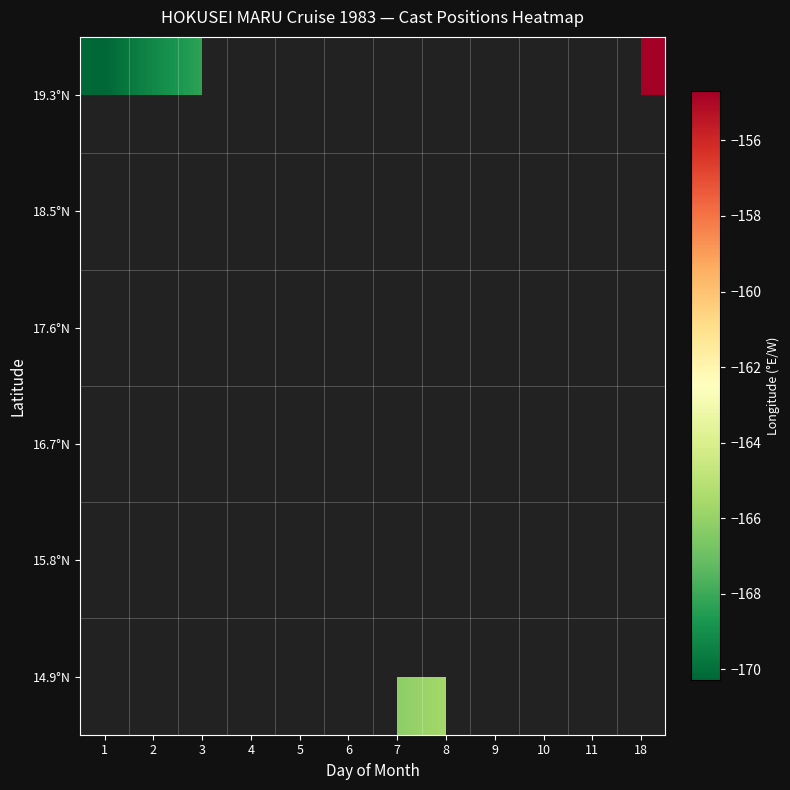

Which label corresponds to the largest value in the chart?

18